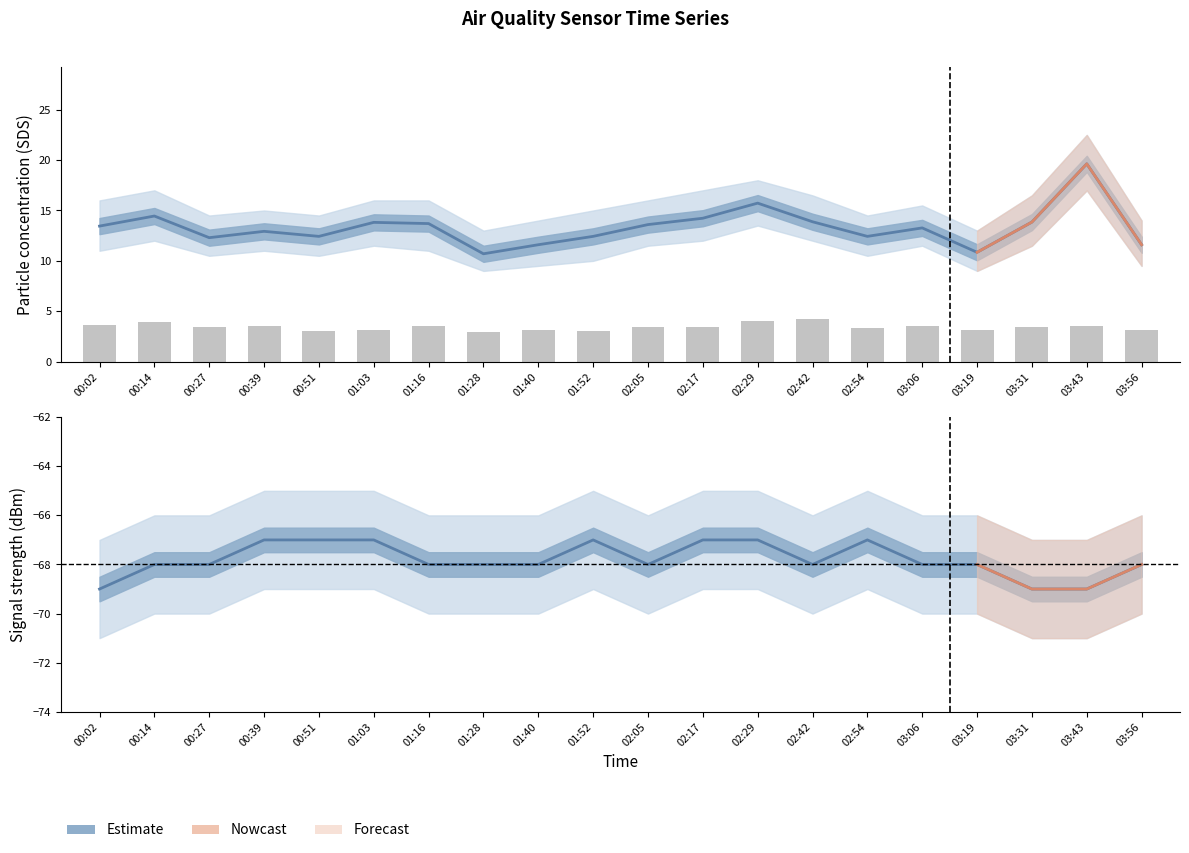

Which category has the lowest value in the SDS_P2 series?

01:28